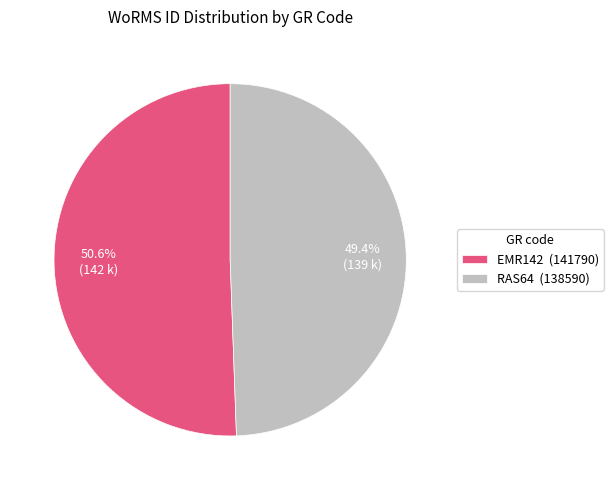

To the nearest percent, what is the combined percentage of EMR142 and RAS64?

100%